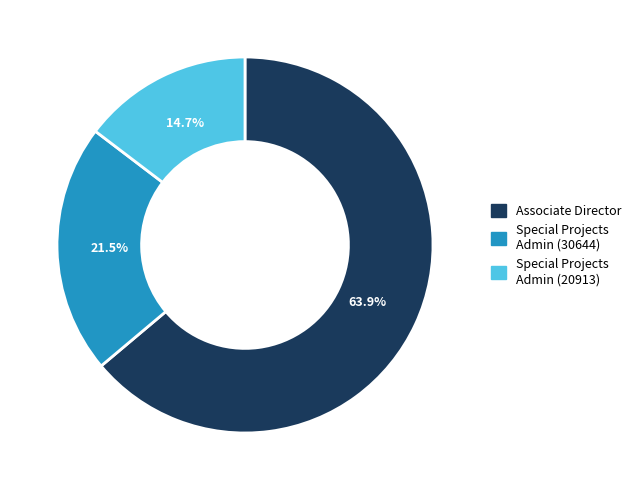

How many slices are in this pie chart?

3